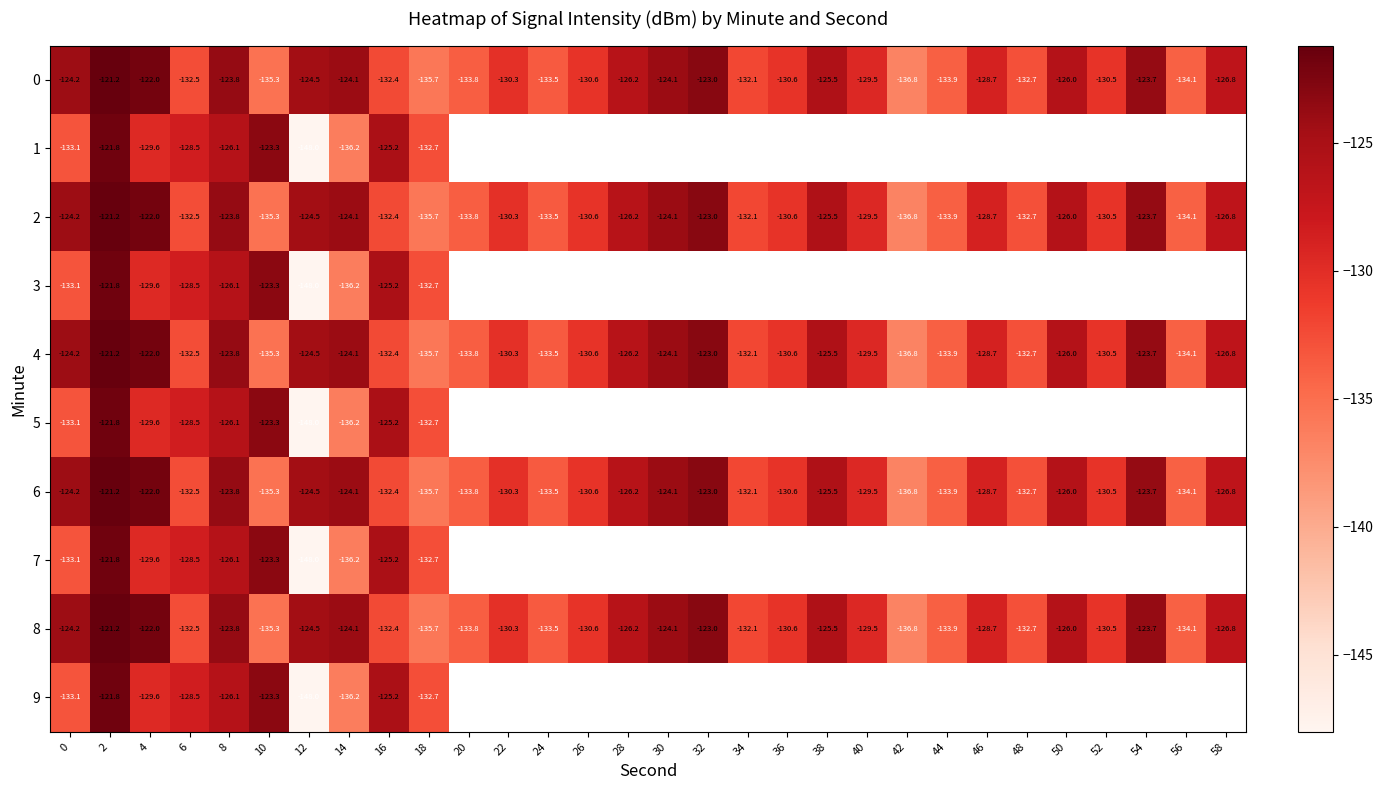

Between 2 and 4, which series saw the biggest shift?

1